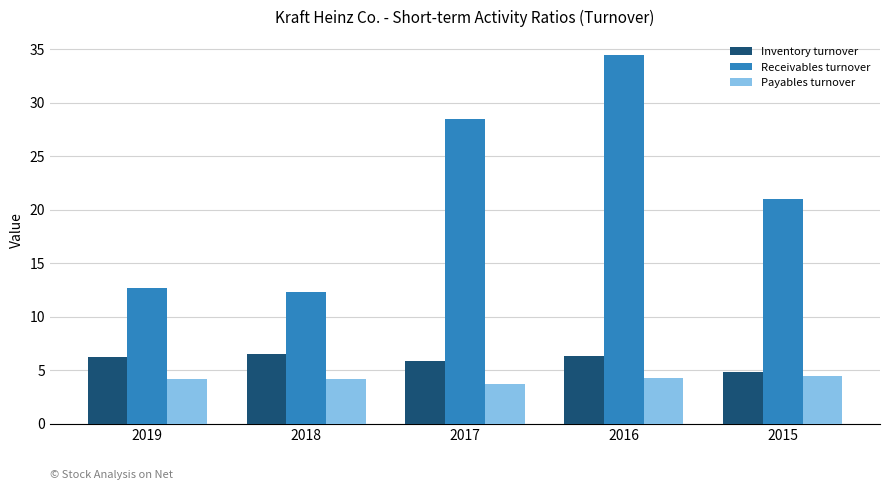

What is the difference between the maximum and minimum values in the Receivables turnover series?

22.1